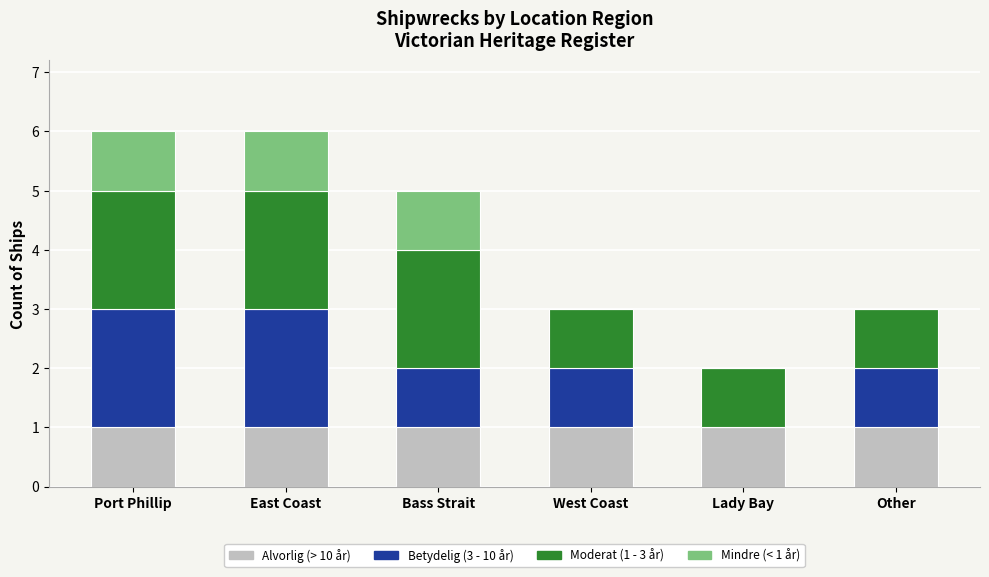

Reading left to right, what are the values for Alvorlig (> 10 år)?

Port Phillip=1	East Coast=1	Bass Strait=1	West Coast=1	Lady Bay=1	Other=1